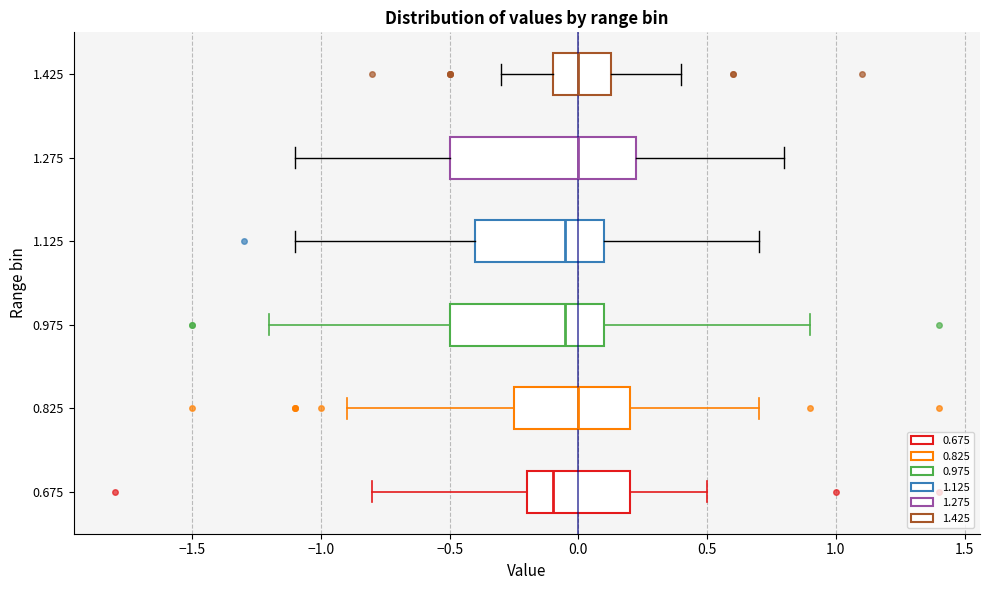

Comparing the boxes themselves (not the whiskers), which one is the widest?

1.275